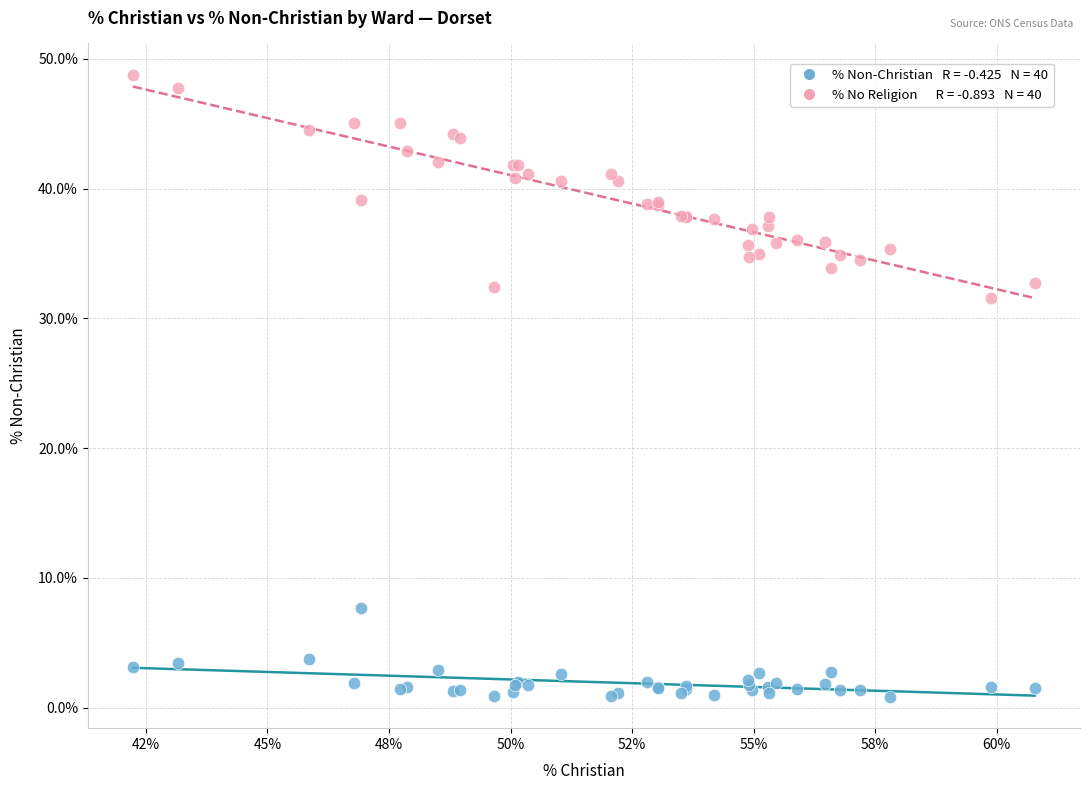

Across all series, what Y value is closest to 24?

31.5